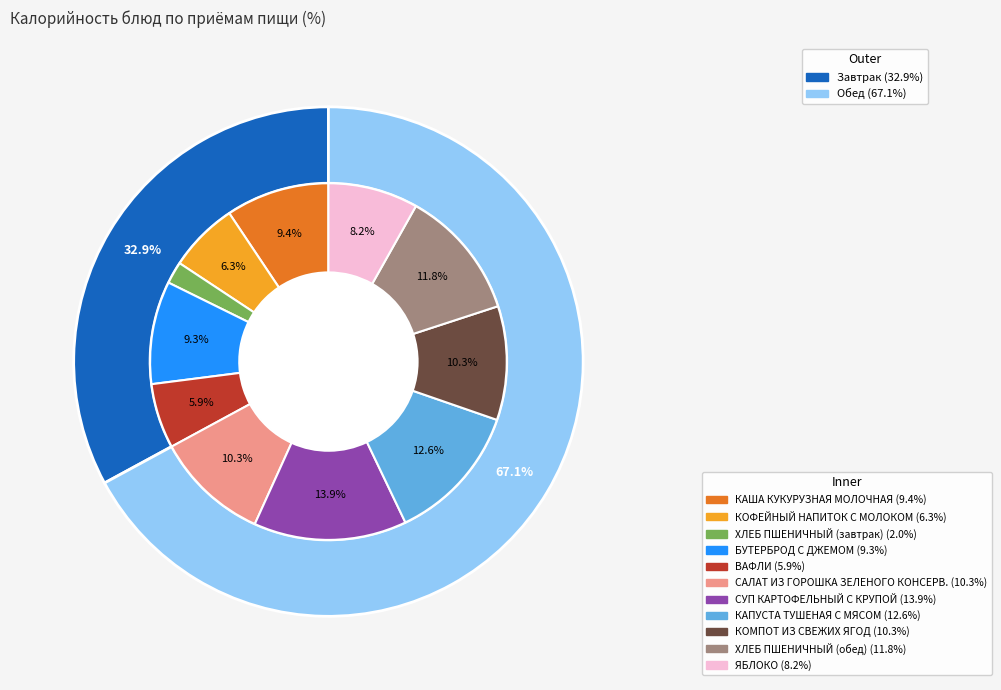

To the nearest percent, what portion does САЛАТ ИЗ ГОРОШКА ЗЕЛЕНОГО КОНСЕРВ. represent?

10%